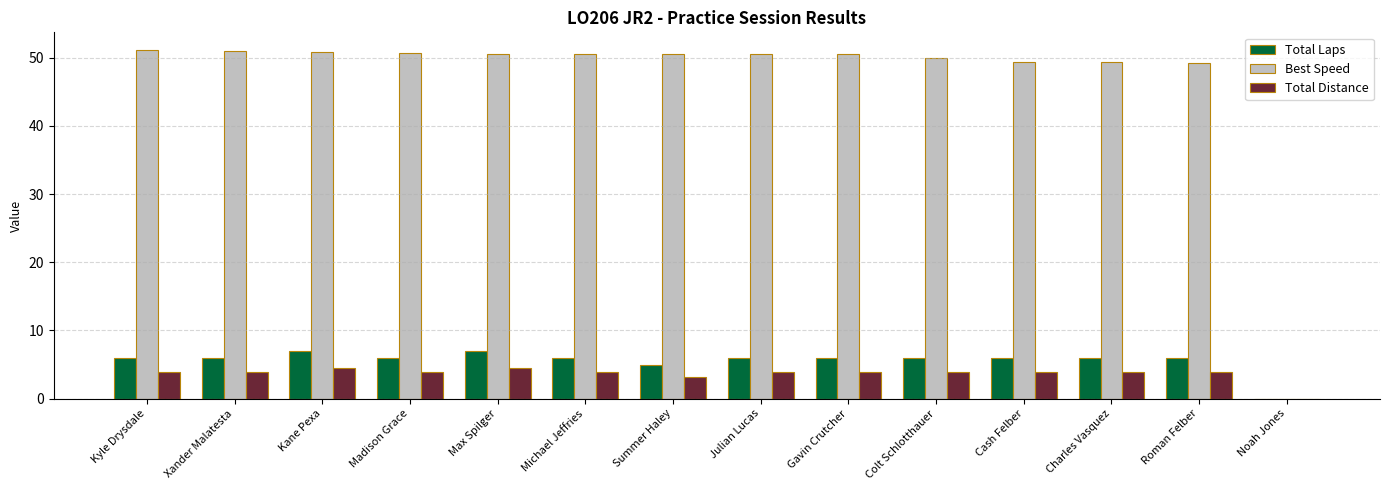

What is the maximum value shown in the chart?

51.2